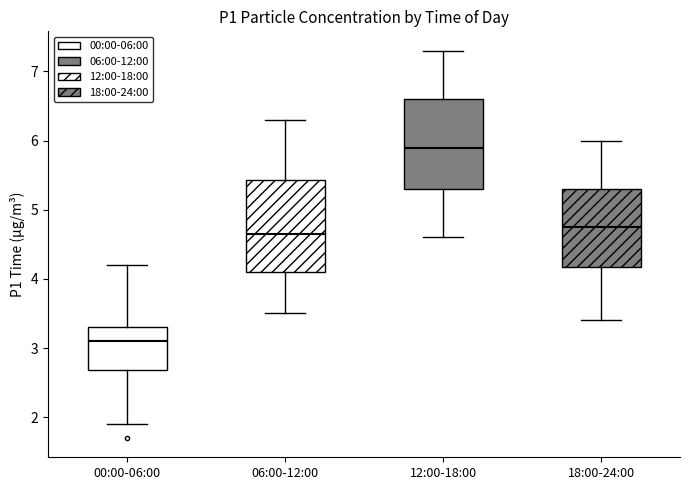

Reading left to right, read every box against the y-axis: the position of its median line, the range the box covers, and the ends of its whiskers. The values are not printed on the chart, so give them approximately, as read against the axis.

00:00-06:00: median 3.1, box 2.7 to 3.3, whiskers 1.9 to 4.2
06:00-12:00: median 4.7, box 4.1 to 5.4, whiskers 3.5 to 6.3
12:00-18:00: median 5.9, box 5.3 to 6.6, whiskers 4.6 to 7.3
18:00-24:00: median 4.8, box 4.2 to 5.3, whiskers 3.4 to 6.0